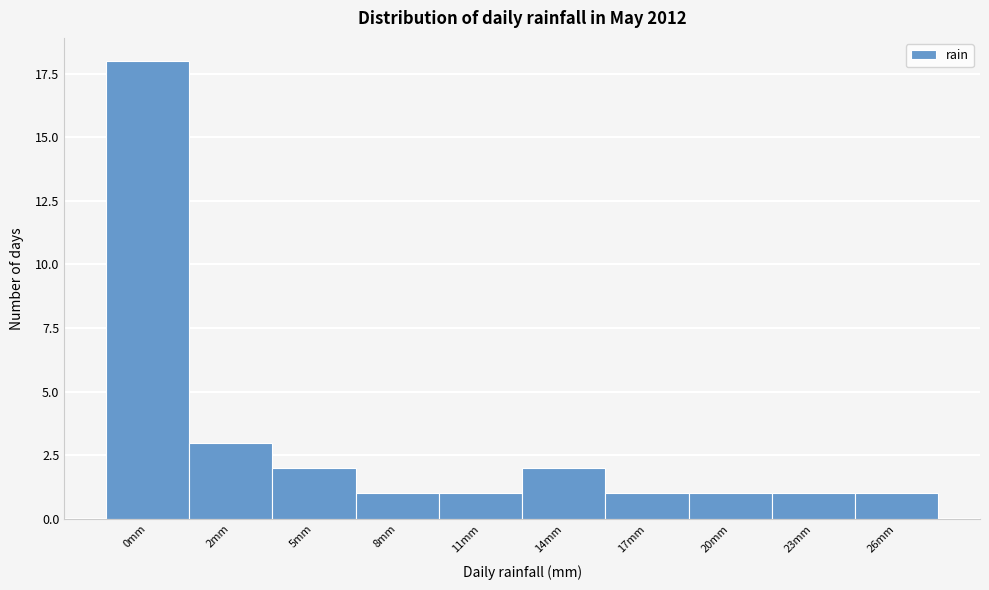

Reading right to left, list all the values displayed in this chart.

26mm=1	23mm=1	20mm=1	17mm=1	14mm=2	11mm=1	8mm=1	5mm=2	2mm=3	0mm=18